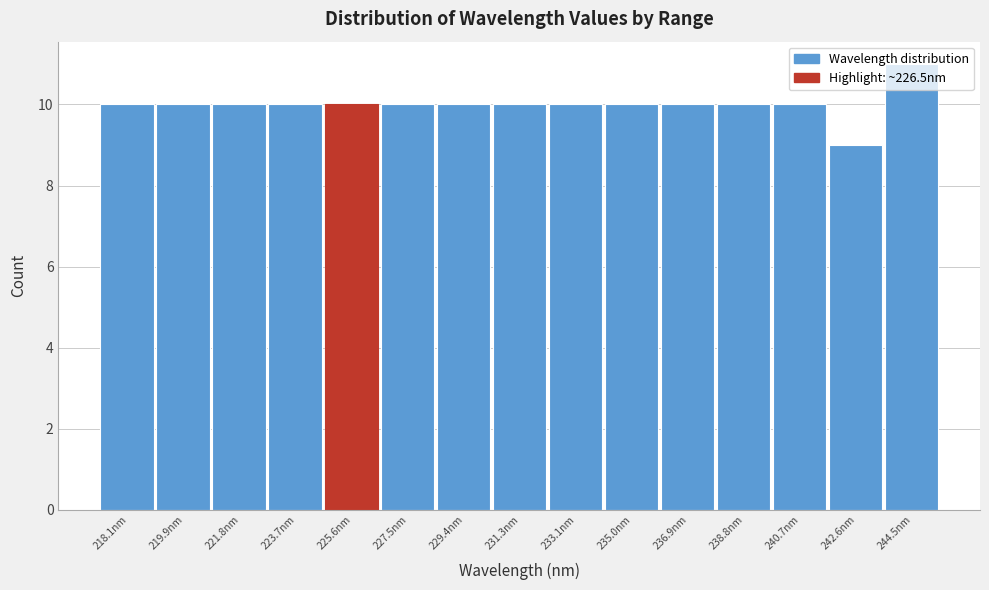

Which label corresponds to the smallest value in the chart?

242.6nm